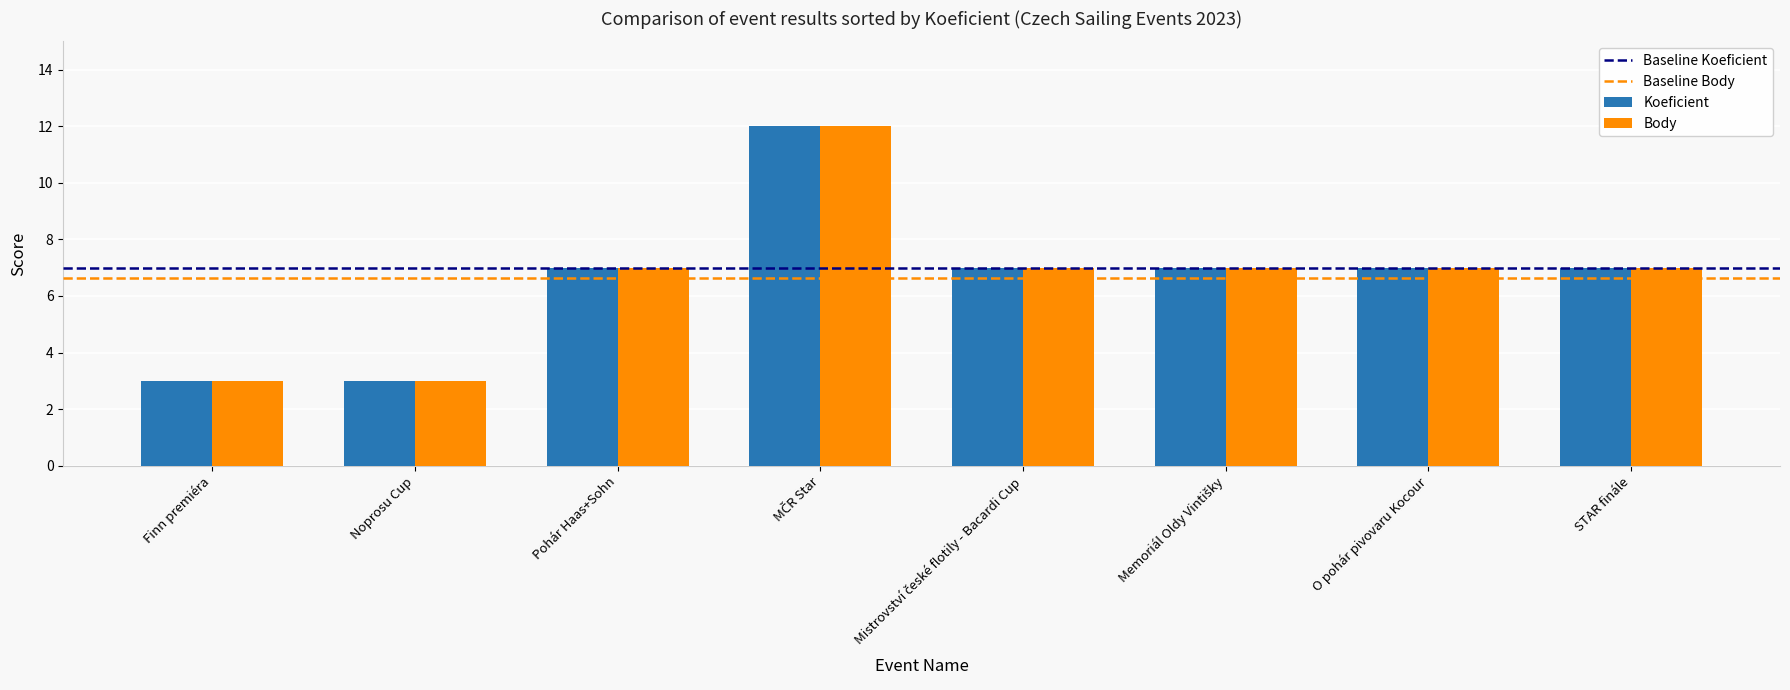

What is the average value of the Body series?

7